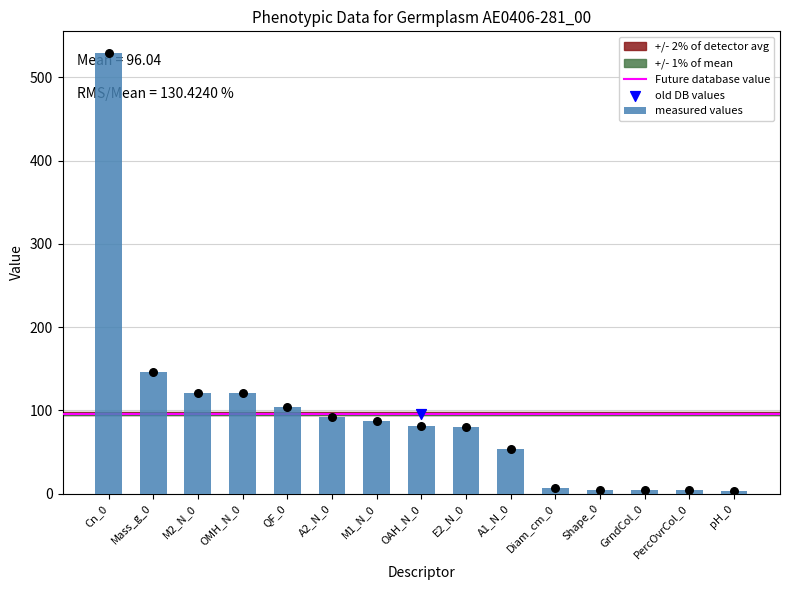

What is the difference between the second highest and minimum values in the measured values series?

143.3